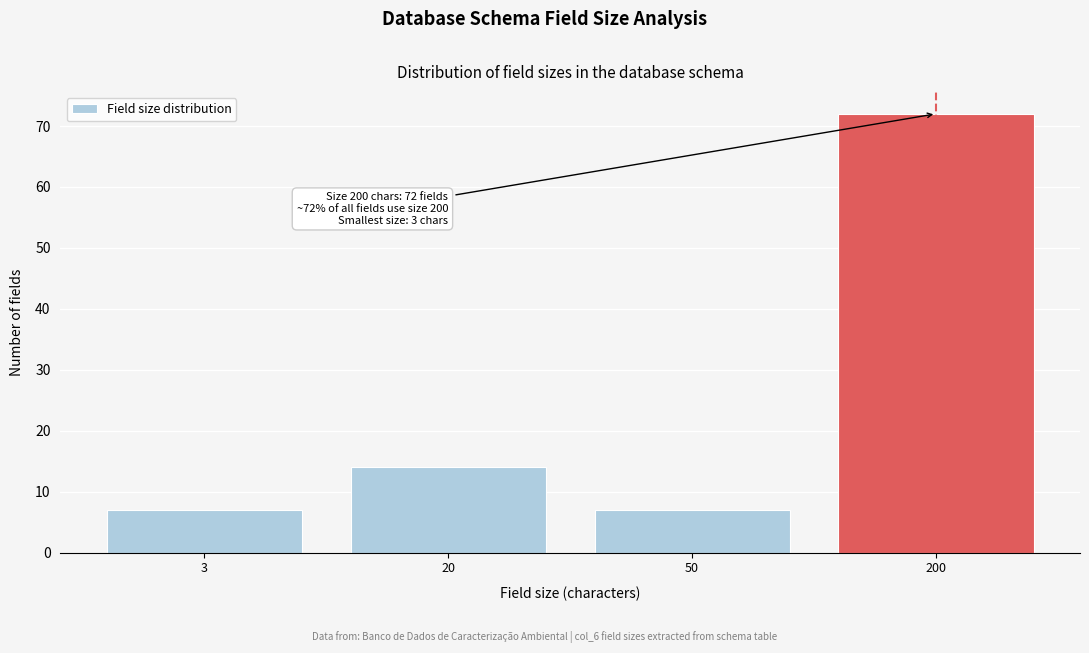

Reading left to right, list all the values displayed in this chart.

3=7	20=14	50=7	200=72